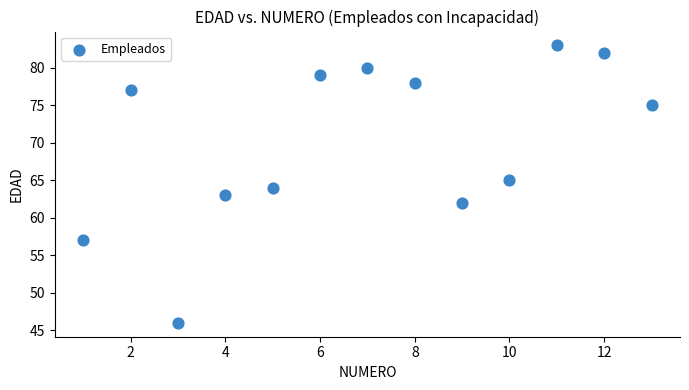

What is the range of X values (max minus min)?

12